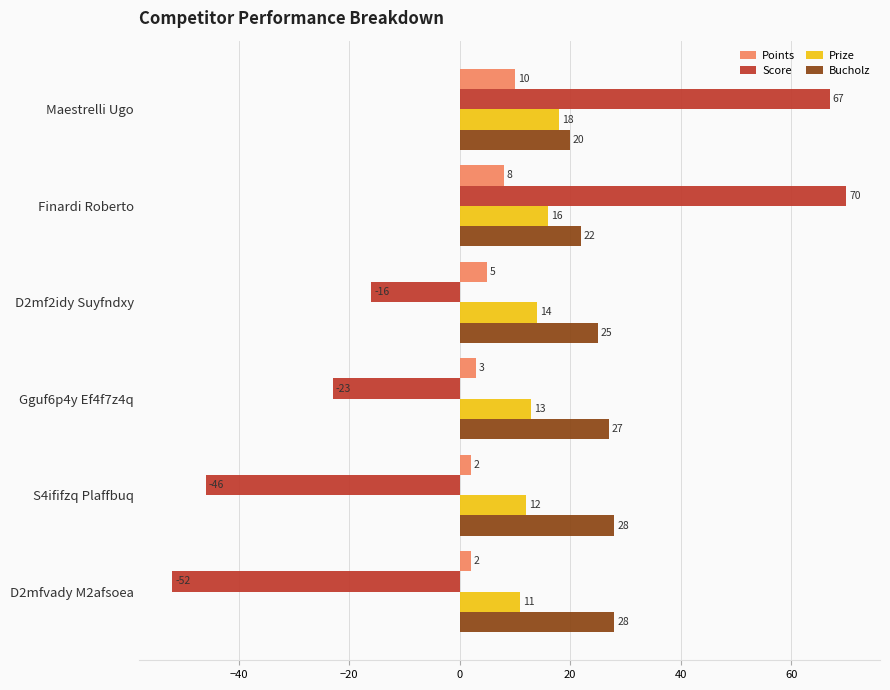

At which category does the chart reach its peak across all series?

Finardi Roberto